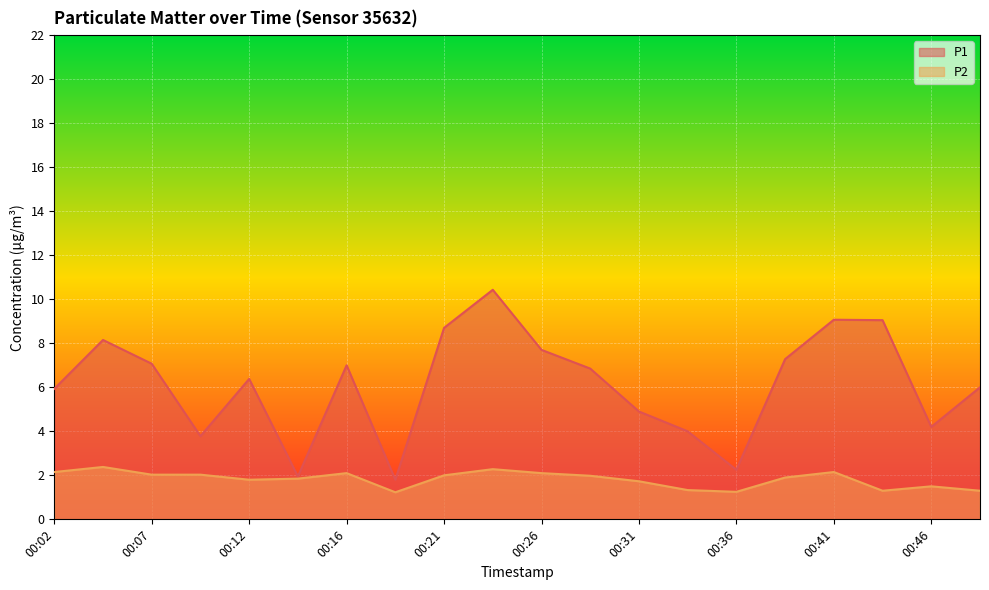

What is the lowest value of the P1 series?

1.8